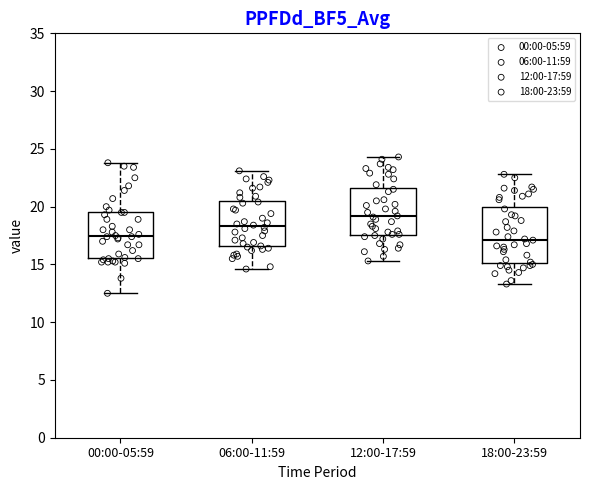

Where does the median line of the box for 12:00-17:59 sit on the y-axis? The values are not printed on the chart, so give them approximately, as read against the axis.

19.0